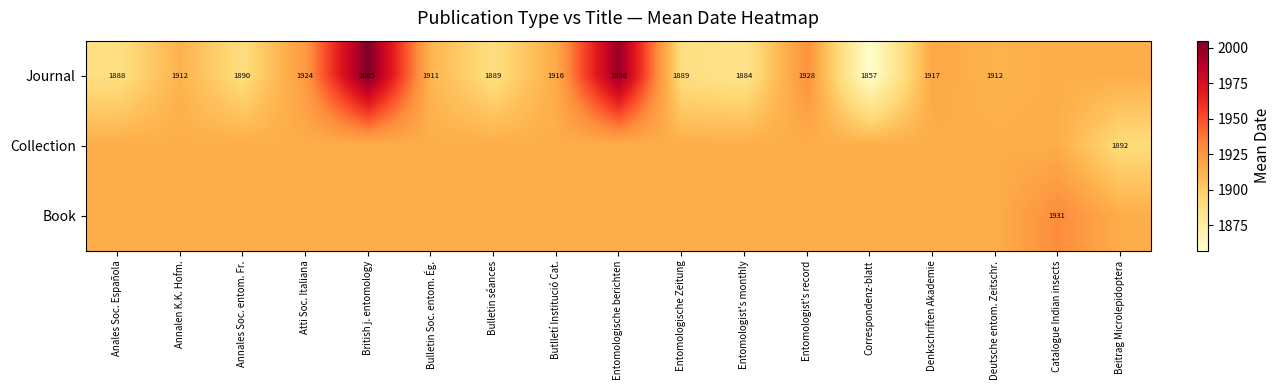

What is the minimum value shown in the chart?

1857.0